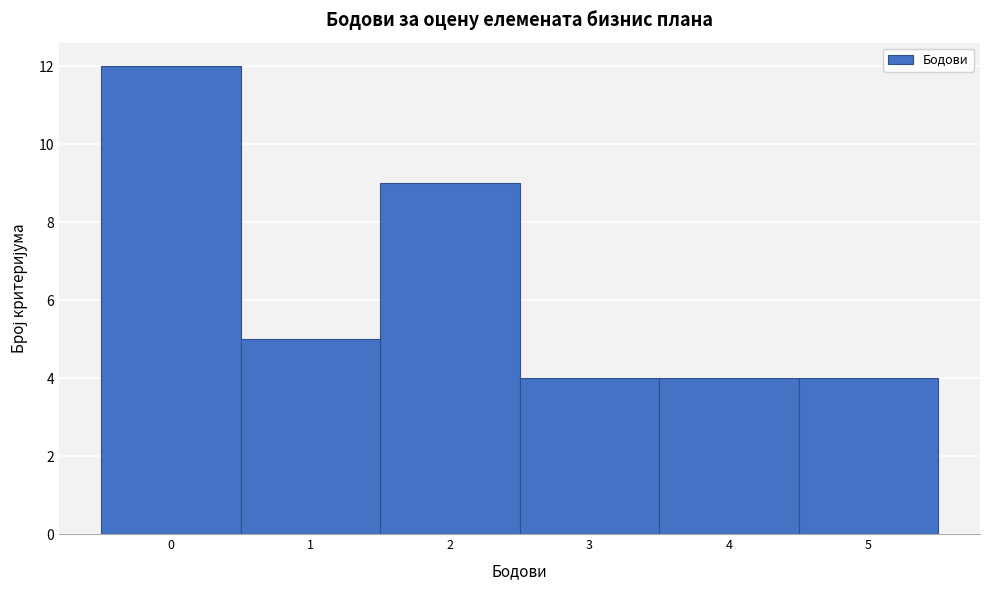

Which range on the x-axis has the tallest bar?

-0.5 to 0.5